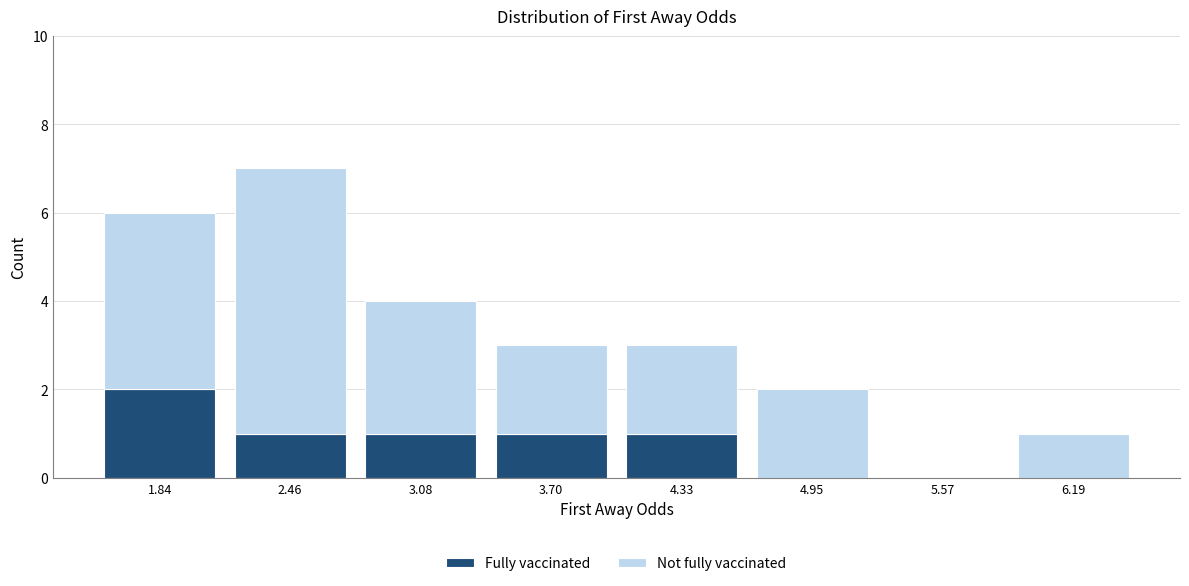

Reading left to right, list every stacked bar in this chart as the range it spans on the x-axis followed by its total height. Neither the bar edges nor the heights are printed on the chart, so give them approximately, as read against the axes.

1.5 to 2.2: 6
2.2 to 2.8: 7
2.8 to 3.4: 4
3.4 to 4.0: 3
4.0 to 4.6: 3
4.6 to 5.3: 2
5.3 to 5.9: 0
5.9 to 6.5: 1